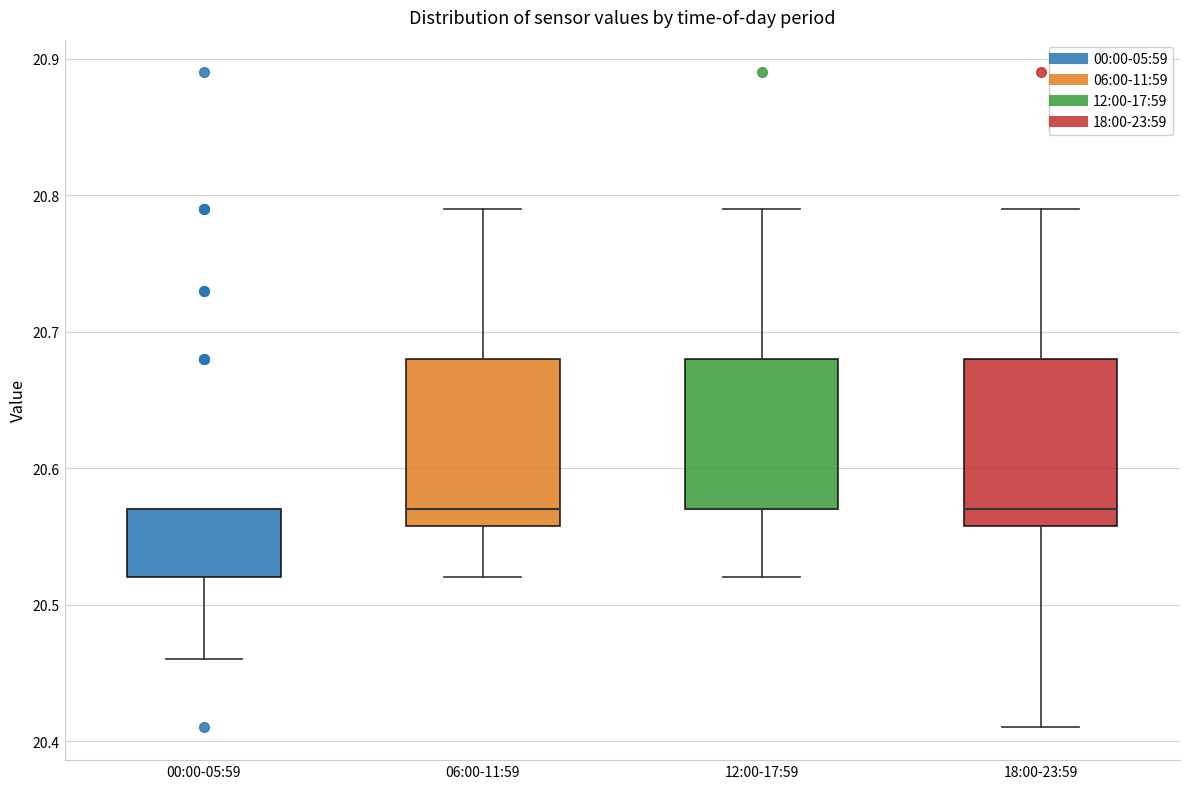

Where does the upper whisker of the box for 06:00-11:59 end on the y-axis? The values are not printed on the chart, so give them approximately, as read against the axis.

20.79